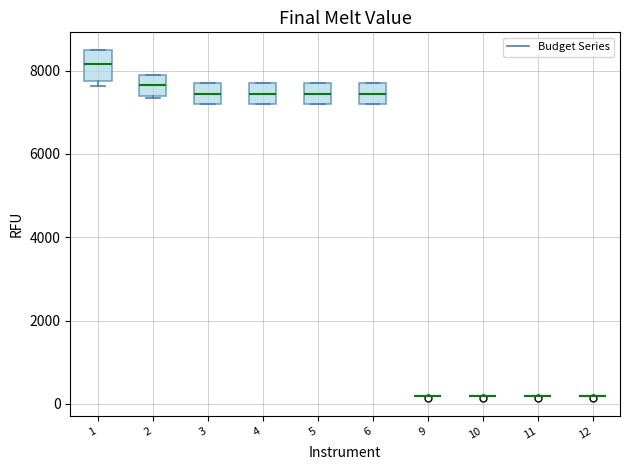

Reading left to right, read every box against the y-axis: the position of its median line, the range the box covers, and the ends of its whiskers. The values are not printed on the chart, so give them approximately, as read against the axis.

1: median 8200, box 7800 to 8600, whiskers 7600 to 8600
2: median 7600, box 7400 to 8000, whiskers 7400 to 8000
3: median 7400, box 7200 to 7800, whiskers 7200 to 7800
4: median 7400, box 7200 to 7800, whiskers 7200 to 7800
5: median 7400, box 7200 to 7800, whiskers 7200 to 7800
6: median 7400, box 7200 to 7800, whiskers 7200 to 7800
9: box collapsed to a line at 200, whiskers 200 to 200
10: box collapsed to a line at 200, whiskers 200 to 200
11: box collapsed to a line at 200, whiskers 200 to 200
12: box collapsed to a line at 200, whiskers 200 to 200